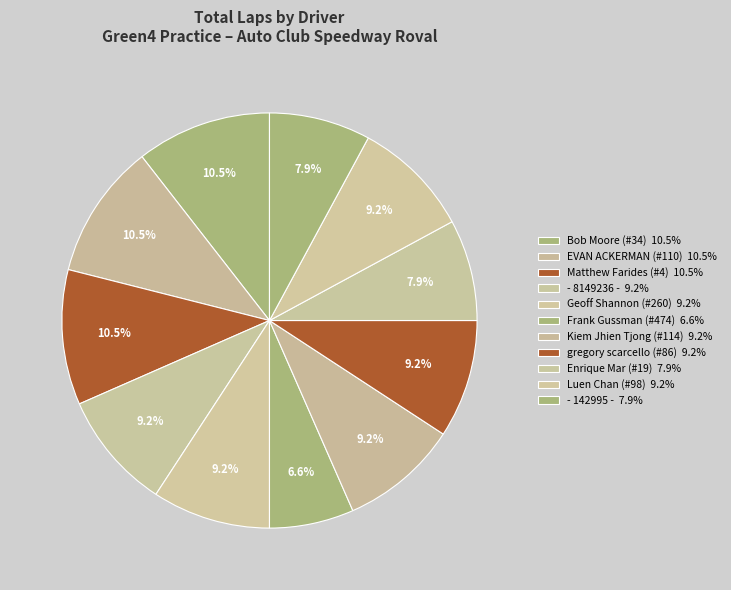

How many segments does this pie chart have?

11